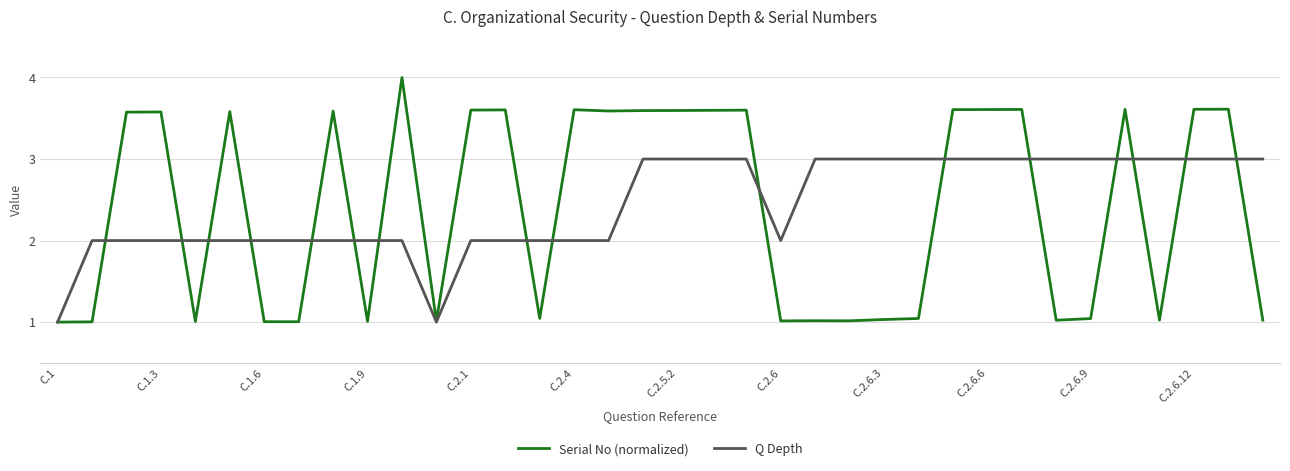

Which series has the widest spread of values?

Serial No (normalized)